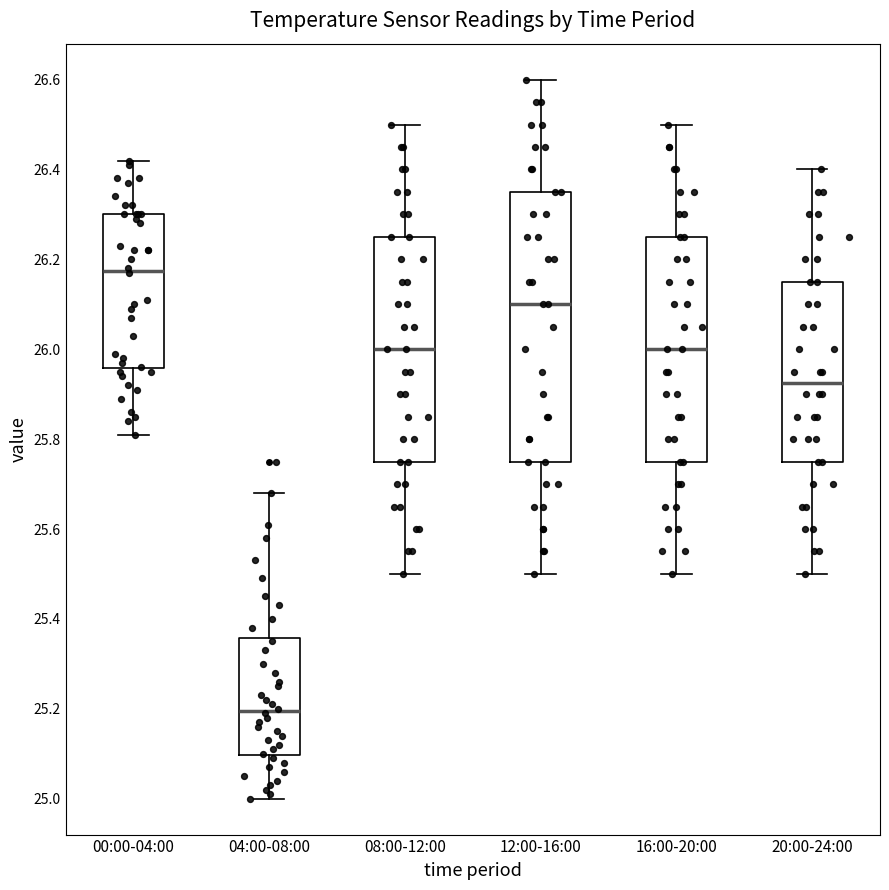

Comparing the boxes themselves (not the whiskers), which one is the tallest?

12:00-16:00